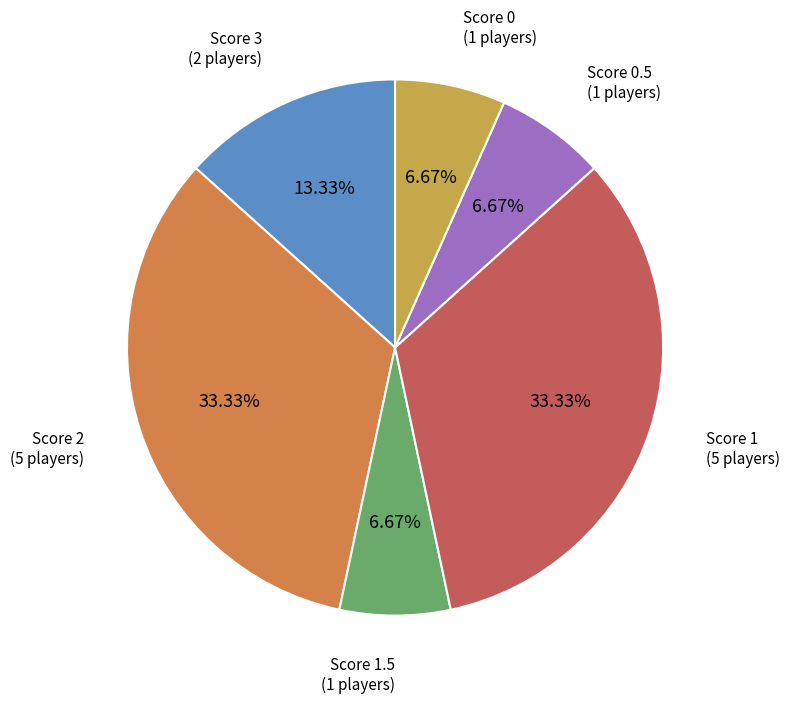

Count the number of slices in the pie.

6